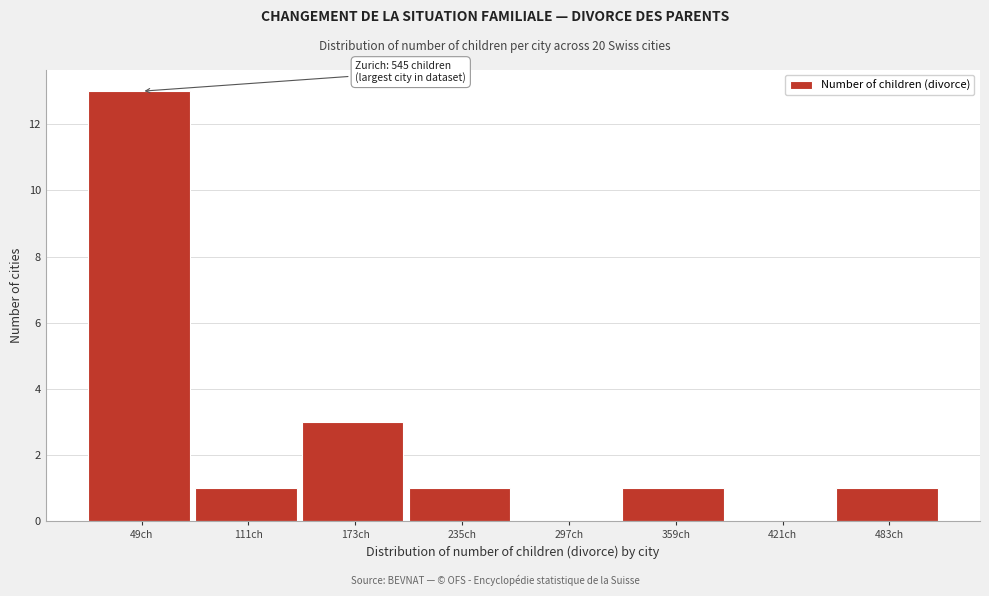

Reading left to right, transcribe all the data shown in this chart.

49ch=13	111ch=1	173ch=3	235ch=1	297ch=0	359ch=1	421ch=0	483ch=1